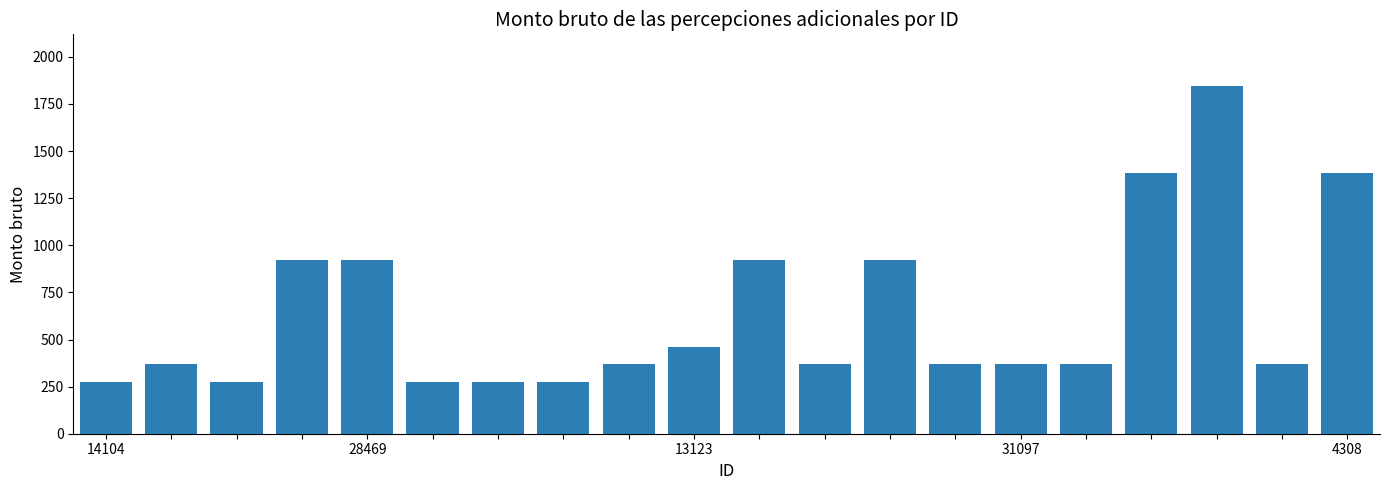

What is the difference between the maximum and second lowest values?

1566.6